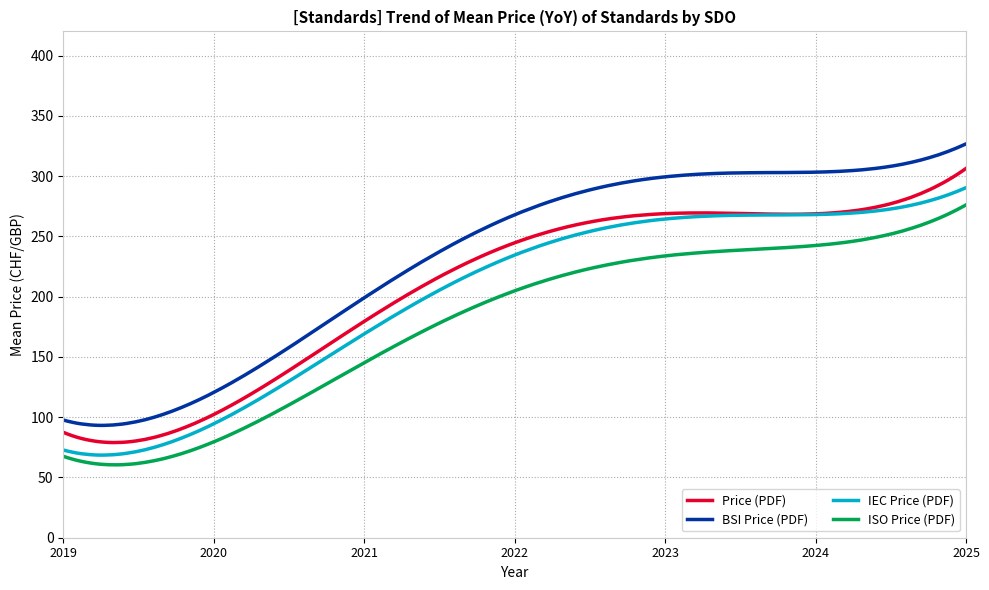

What is the sum of all Price (PDF) values?

41629.6